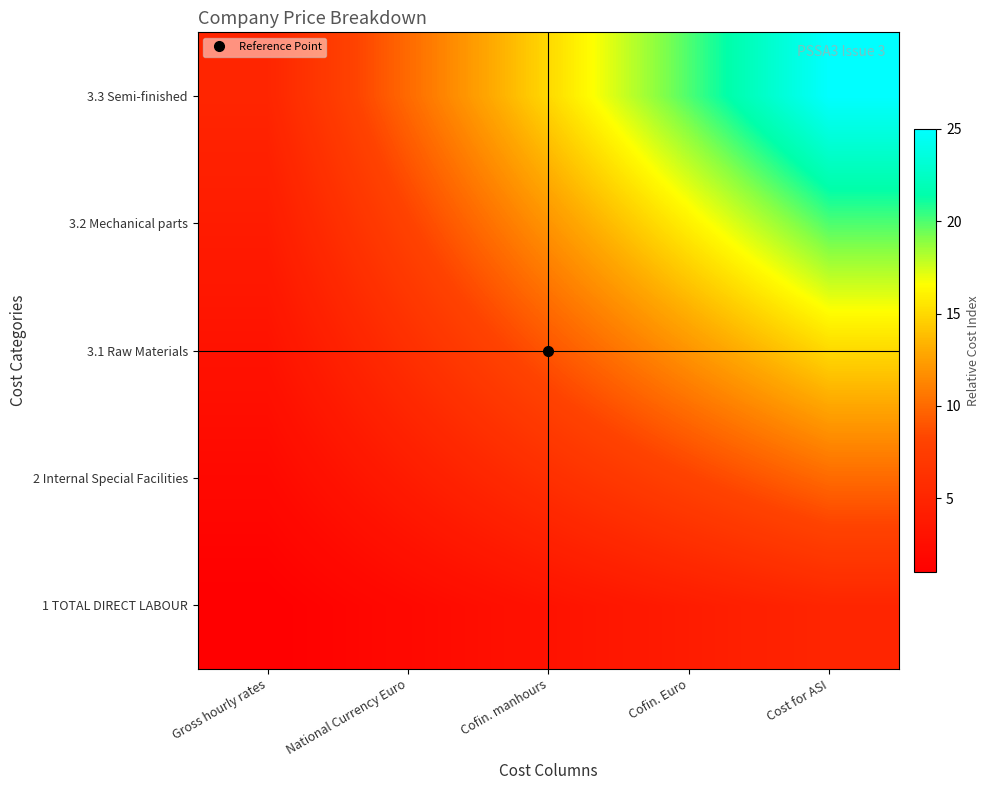

Between Cofin. Euro and Cofin. manhours, which is larger?

Cofin. Euro